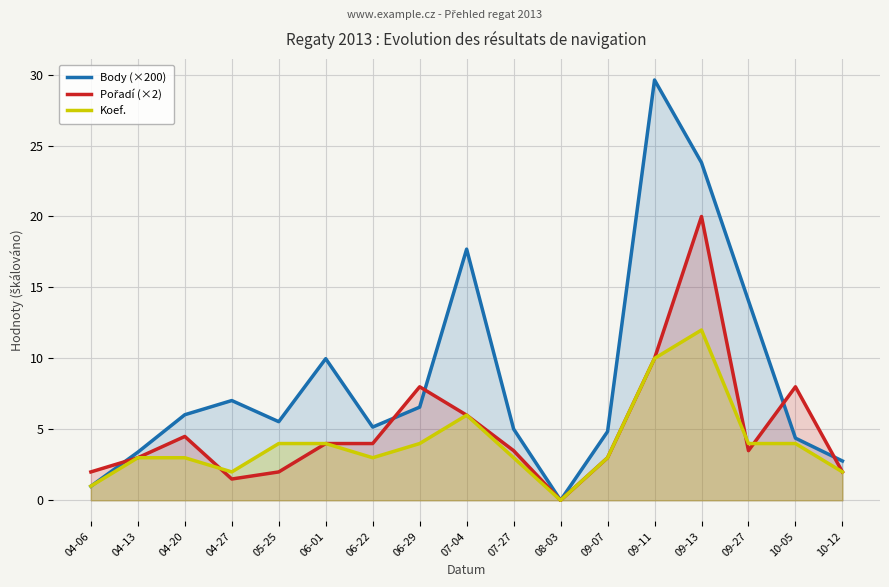

Which series has the largest range (max minus min)?

Body (×200)